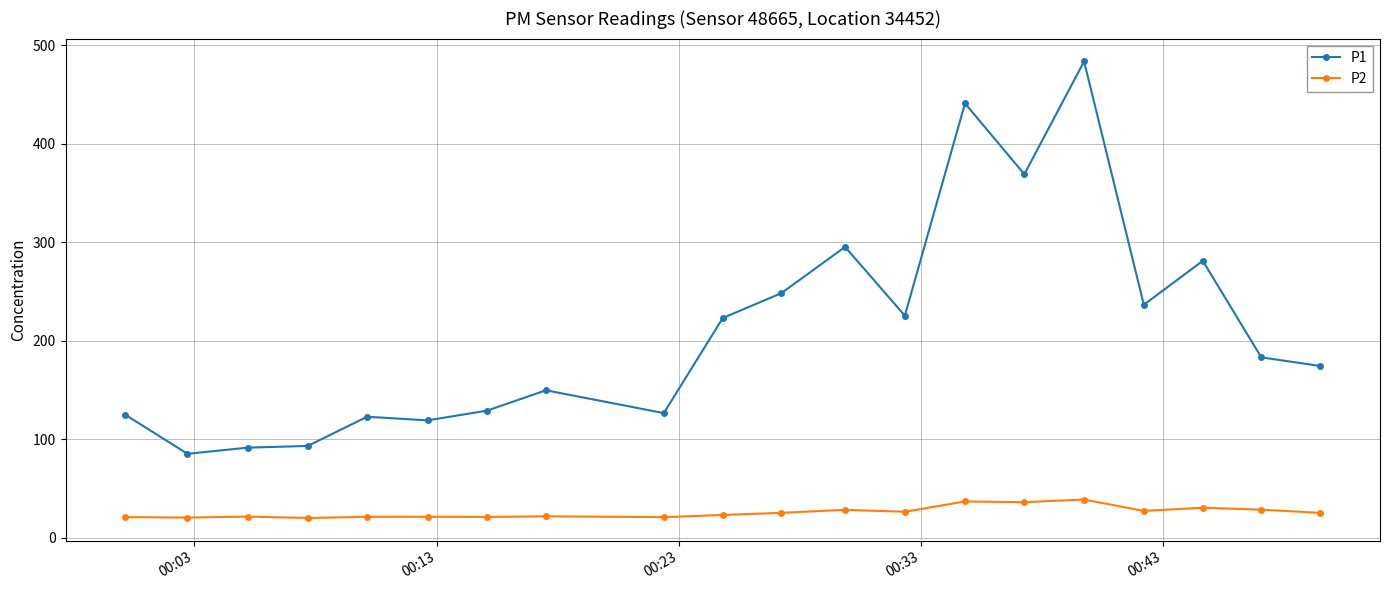

What is the difference between the maximum and second lowest values in the P2 series?

18.3